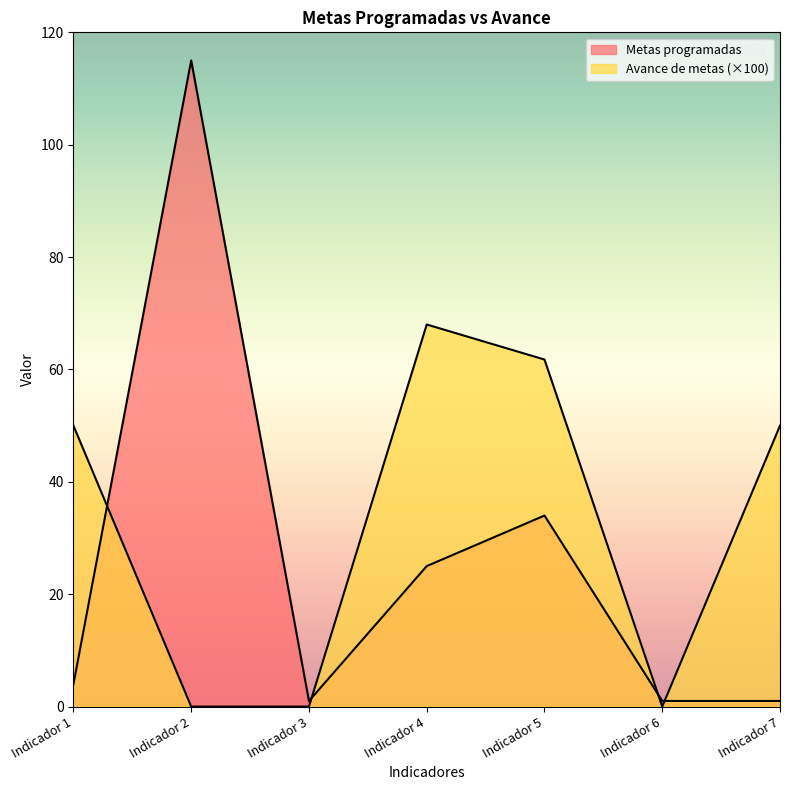

What is the difference between the second highest and second lowest values in the Metas programadas series?

33.0